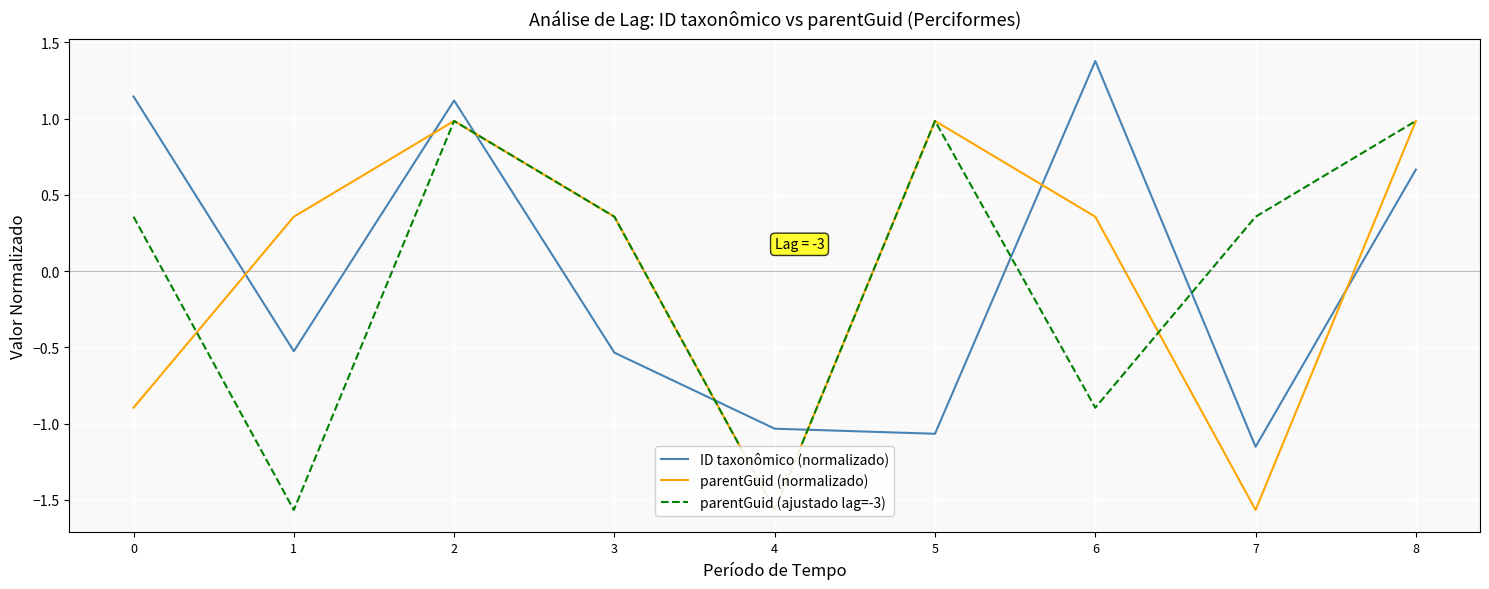

At 1, list the series in order from largest to smallest.

parentGuid (normalizado), ID taxonômico (normalizado), parentGuid (ajustado lag=-3)